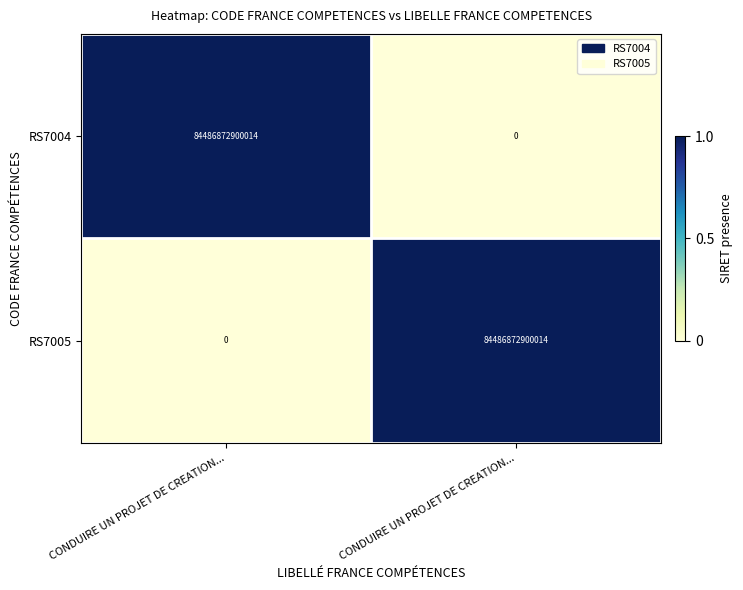

Reading left to right, transcribe all the data shown in this chart.

RS7004: CONDUIRE UN PROJET DE CREATION...=84486872900014	CONDUIRE UN PROJET DE CREATION...=0
RS7005: CONDUIRE UN PROJET DE CREATION...=0	CONDUIRE UN PROJET DE CREATION...=84486872900014